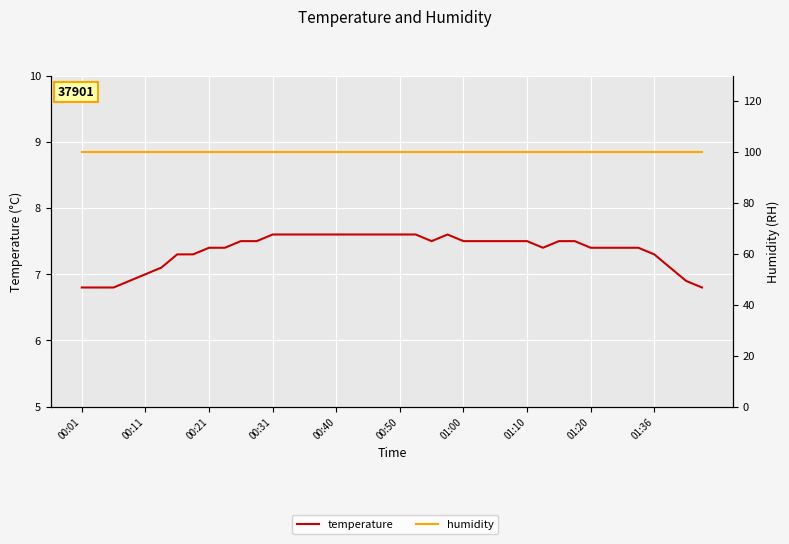

Which series has the largest total across all categories?

humidity